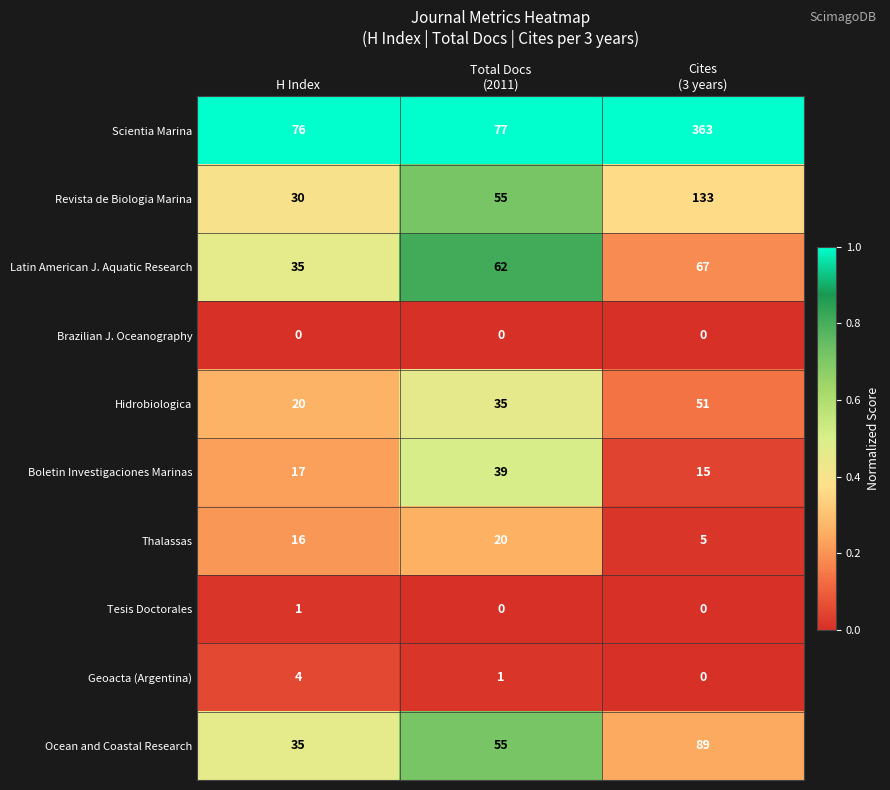

True or false: Ocean and Coastal Research has a value of 35 at H Index.

True